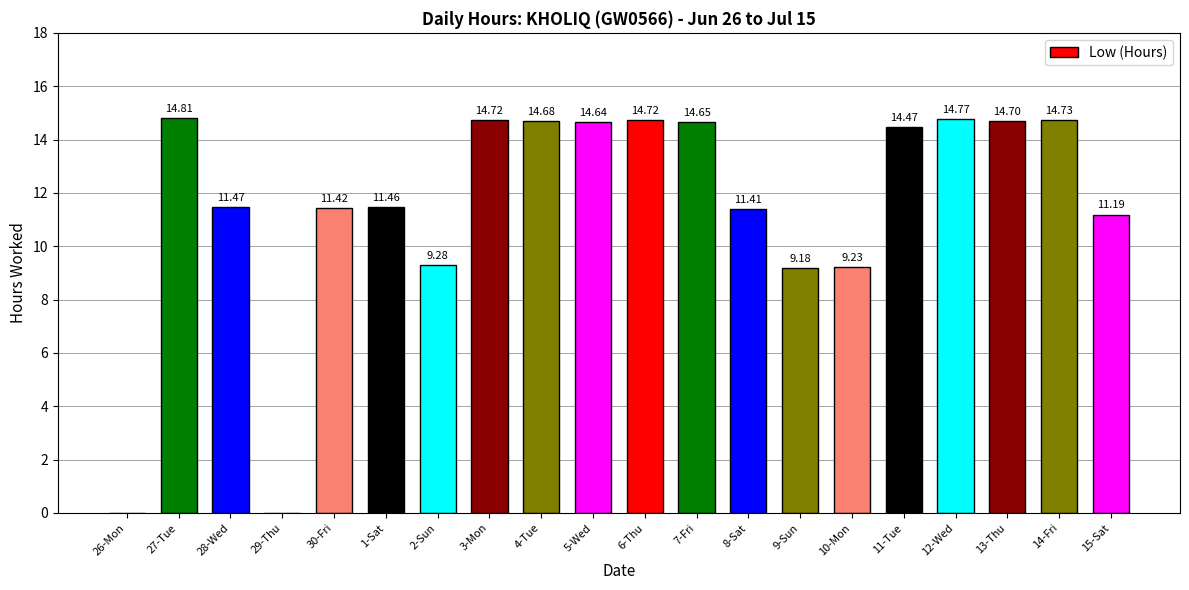

What is the sum of all values?

231.5